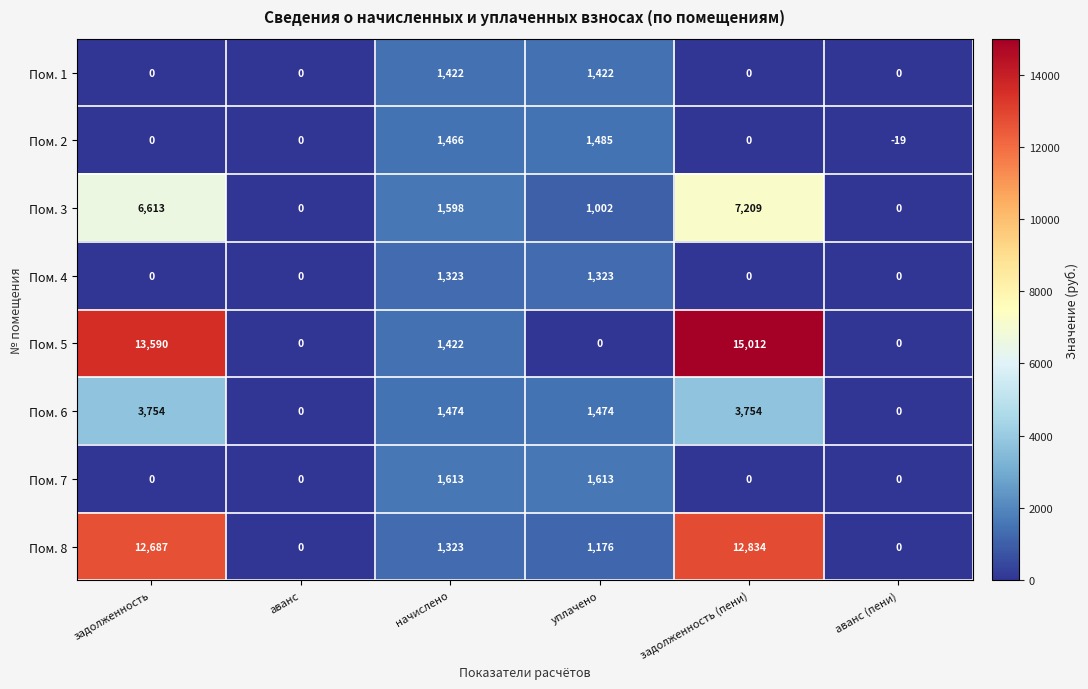

Rank the series by their maximum value, from lowest to highest.

Пом. 4, Пом. 1, Пом. 2, Пом. 7, Пом. 6, Пом. 3, Пом. 8, Пом. 5